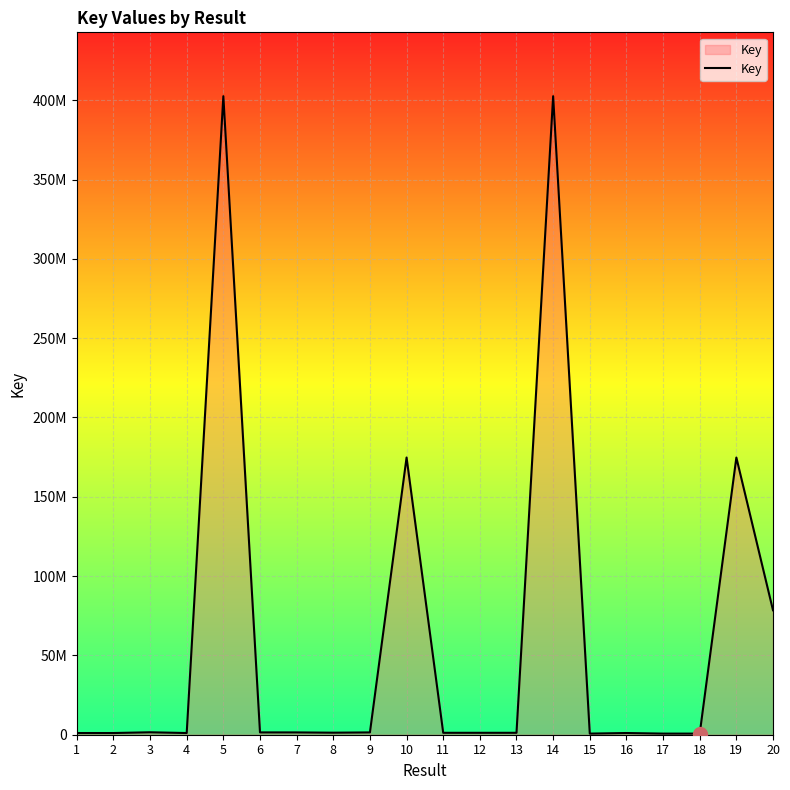

Rank the categories by value from highest to lowest.

5, 14, 10, 19, 20, 3, 6, 9, 7, 8, 11, 13, 12, 16, 2, 1, 4, 15, 17, 18